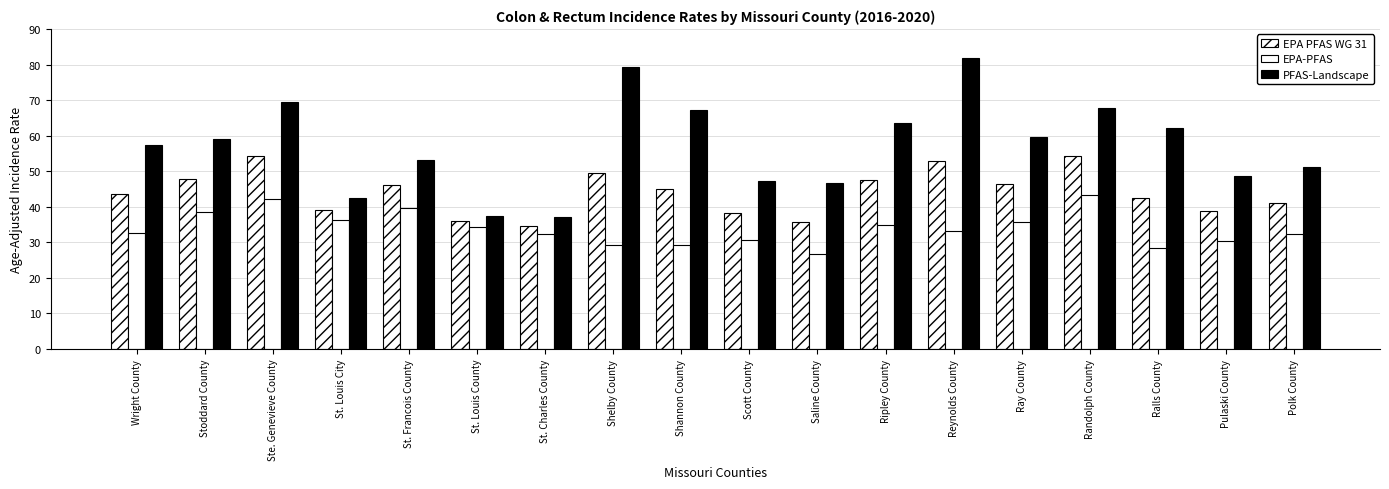

True or false: PFAS-Landscape has a value of 47.2 at Scott County.

True